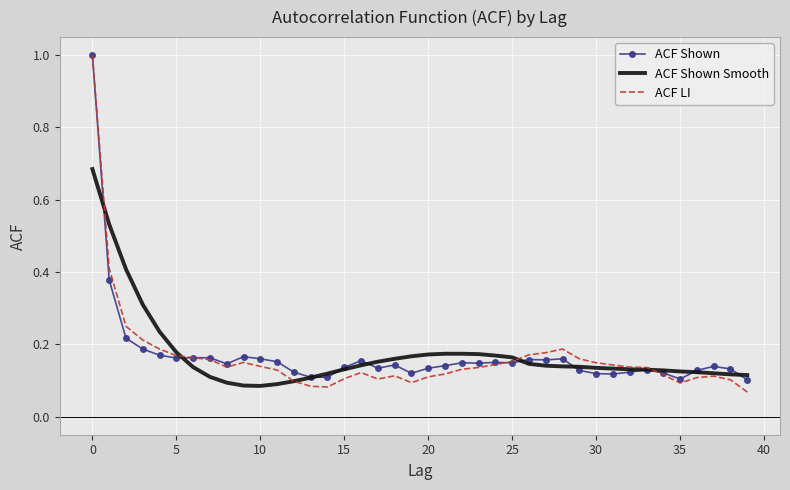

At how many categories does at least one series exceed 0?

40